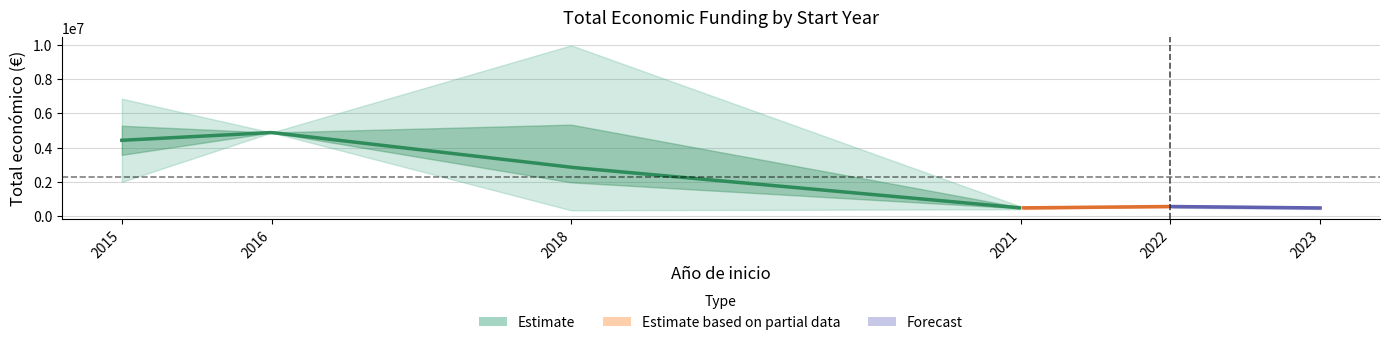

What is the sum of the values at 2021 and 2016?

5446784